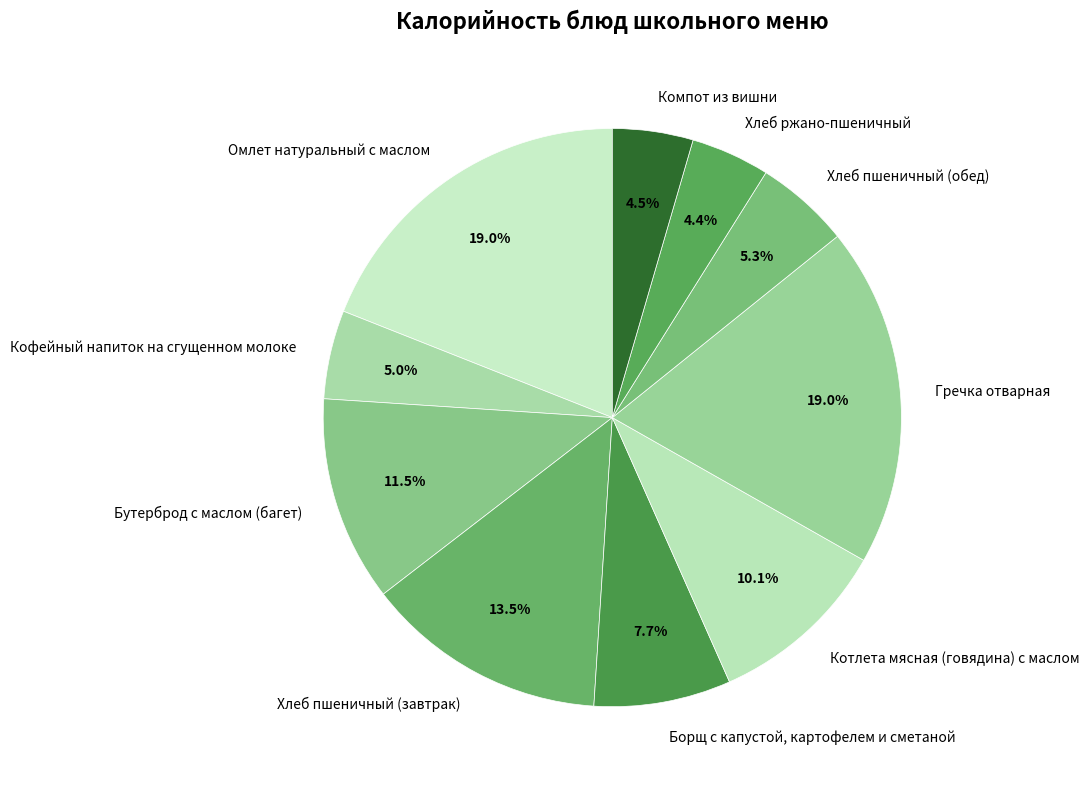

What is the total percentage of Гречка отварная and Кофейный напиток на сгущенном молоке?

24.0%